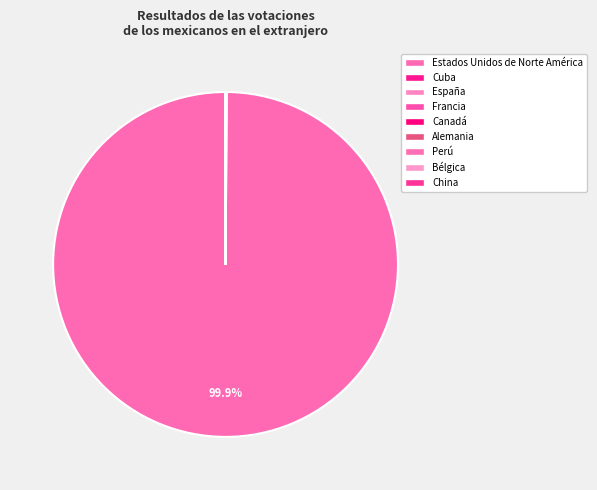

Is it true that Alemania is 10% of the pie?

False